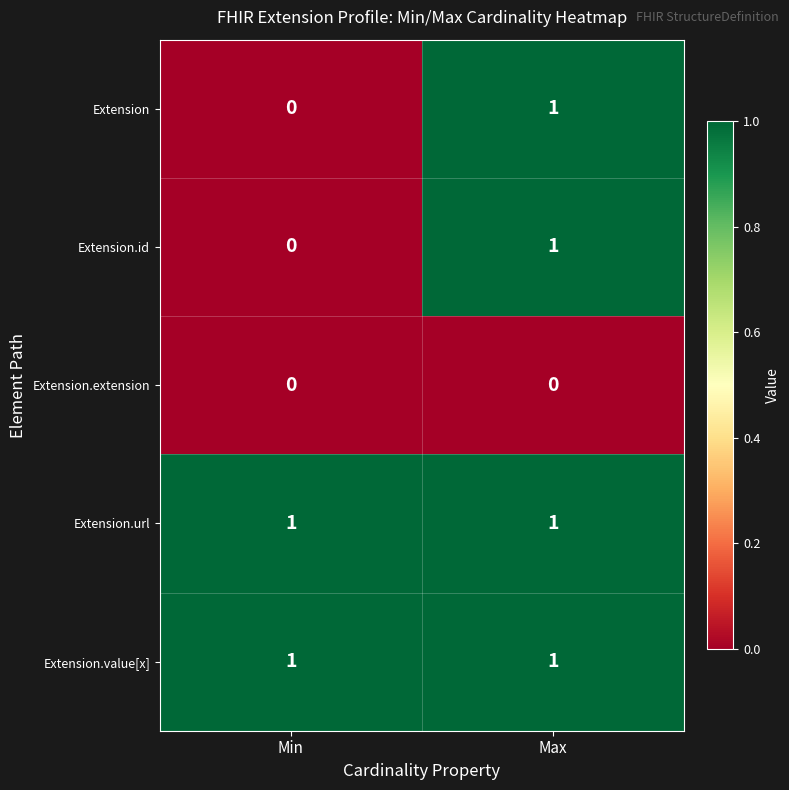

At which label does Extension.id reach its peak?

Max